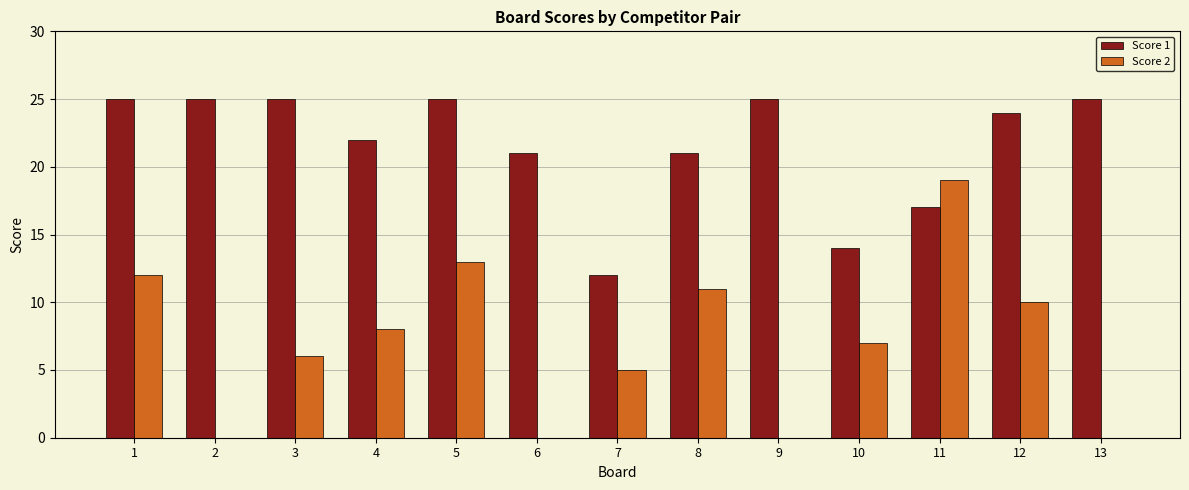

What is the difference between the Score 1 values at 7 and 8?

9